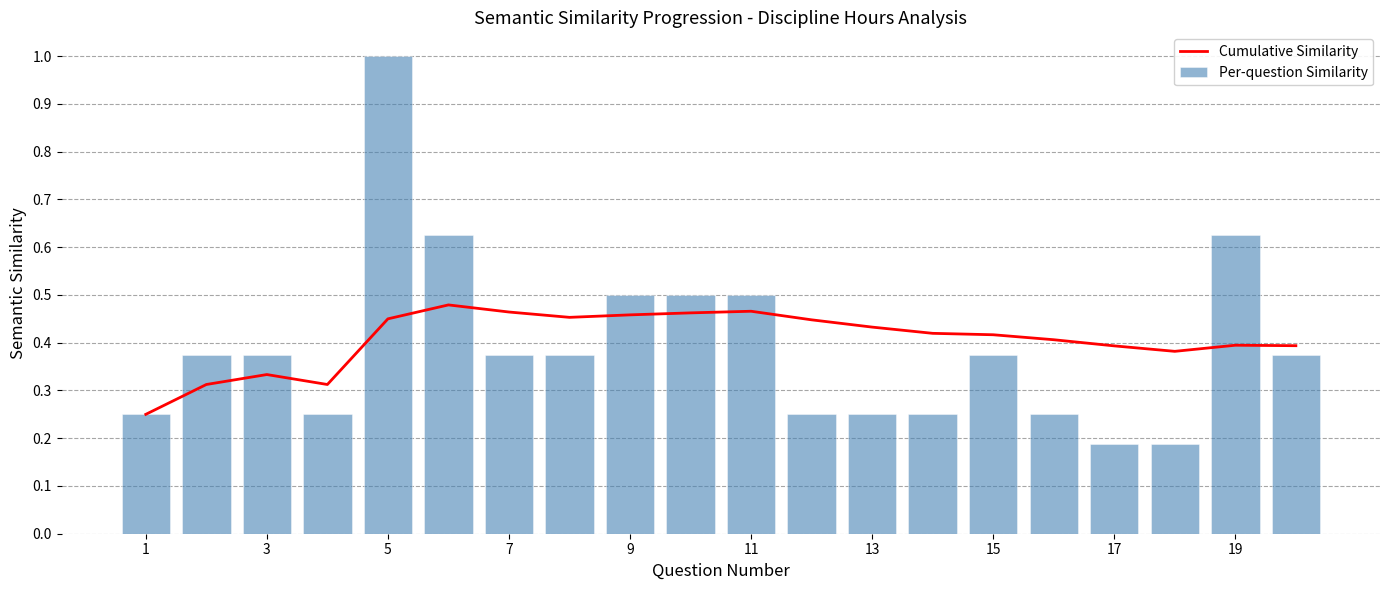

At which label does Per-question Similarity reach its peak?

5